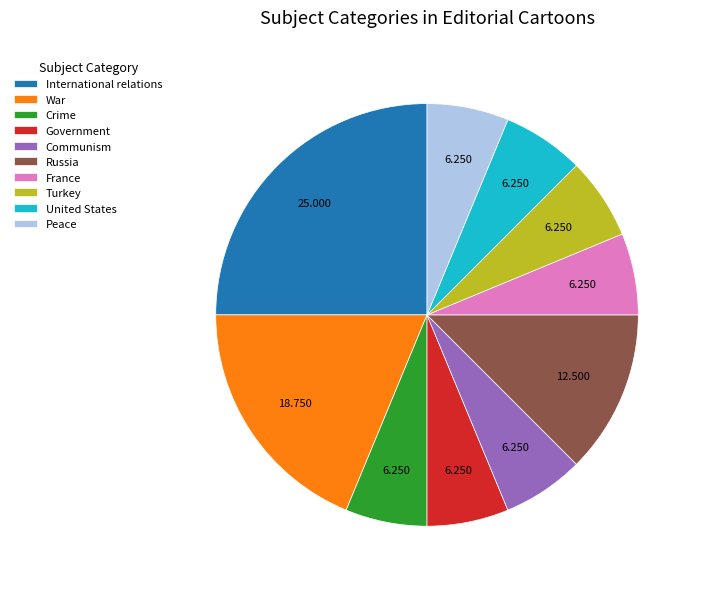

Is Communism the majority of the pie?

No